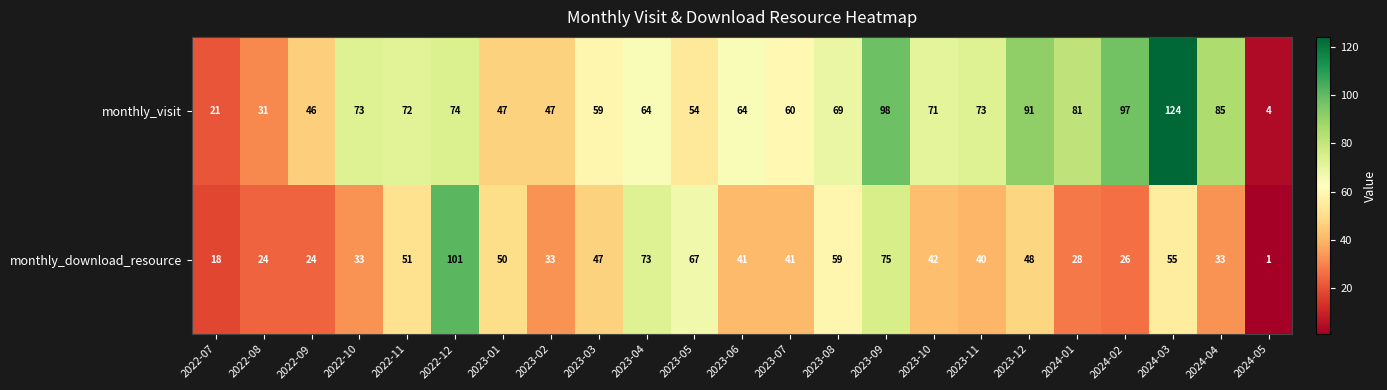

What is the difference between the second highest and minimum values in the monthly_download_resource series?

74